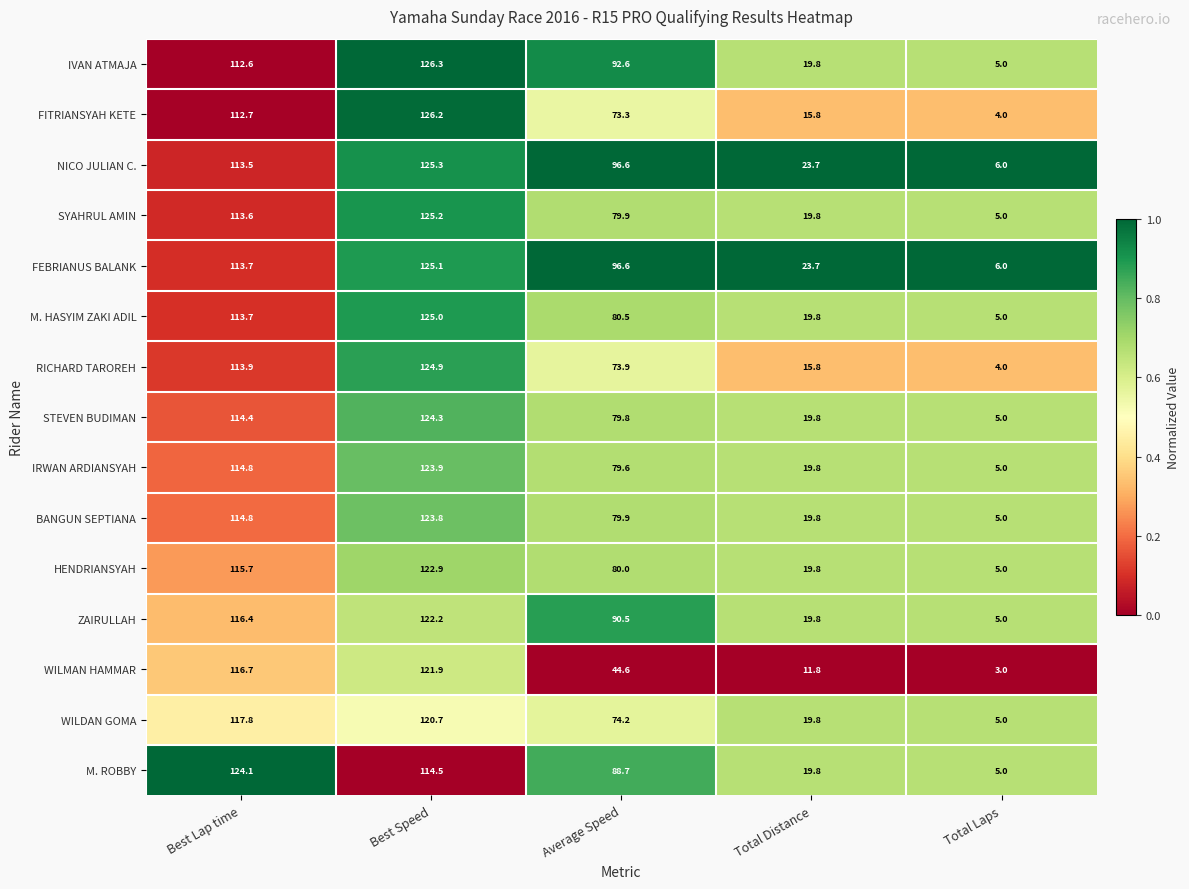

What is the difference between the maximum and minimum values in the FITRIANSYAH KETE series?

122.2